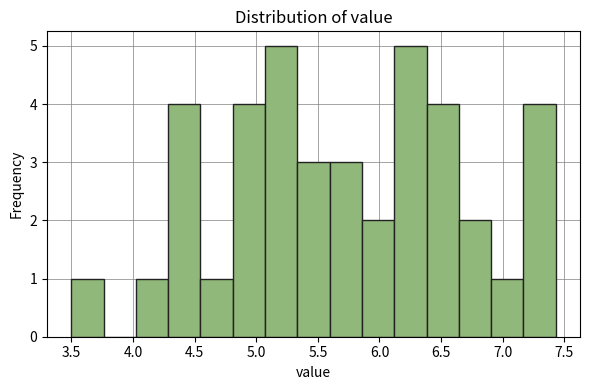

Reading left to right, list every bar in this chart as the range it spans on the x-axis followed by its height. Neither the bar edges nor the heights are printed on the chart, so give them approximately, as read against the axes.

3.50 to 3.75: 1
3.75 to 4.00: 0
4.00 to 4.30: 1
4.30 to 4.55: 4
4.55 to 4.80: 1
4.80 to 5.05: 4
5.05 to 5.35: 5
5.35 to 5.60: 3
5.60 to 5.85: 3
5.85 to 6.10: 2
6.10 to 6.40: 5
6.40 to 6.65: 4
6.65 to 6.90: 2
6.90 to 7.15: 1
7.15 to 7.45: 4